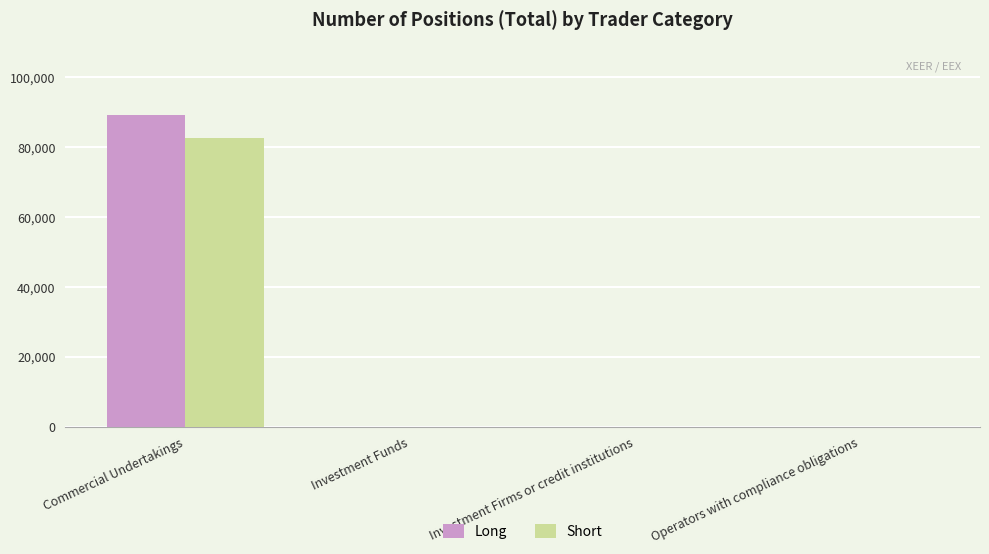

What is the highest value of the Short series?

82620